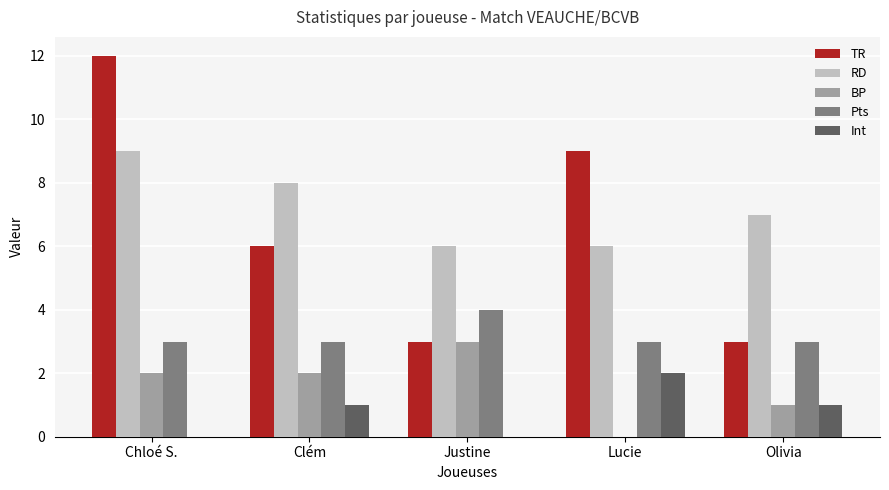

Is it true that Pts equals 3 at Olivia?

True